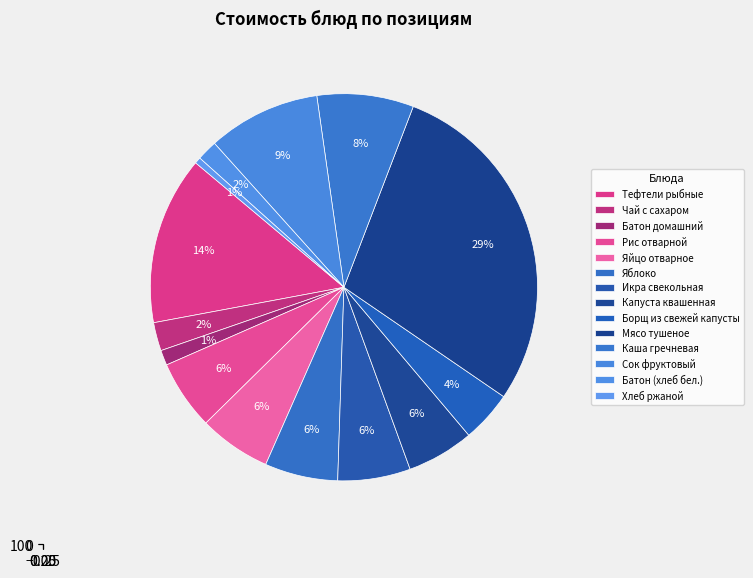

Is it true that Яйцо отварное is 17% of the pie?

False